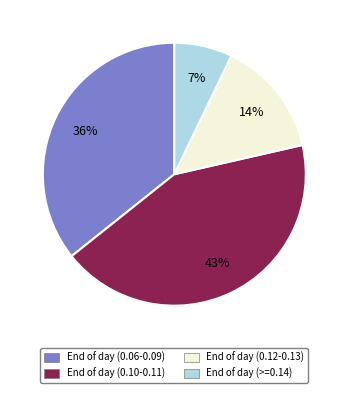

To the nearest percent, what is the difference between the largest and smallest slice percentages?

36%